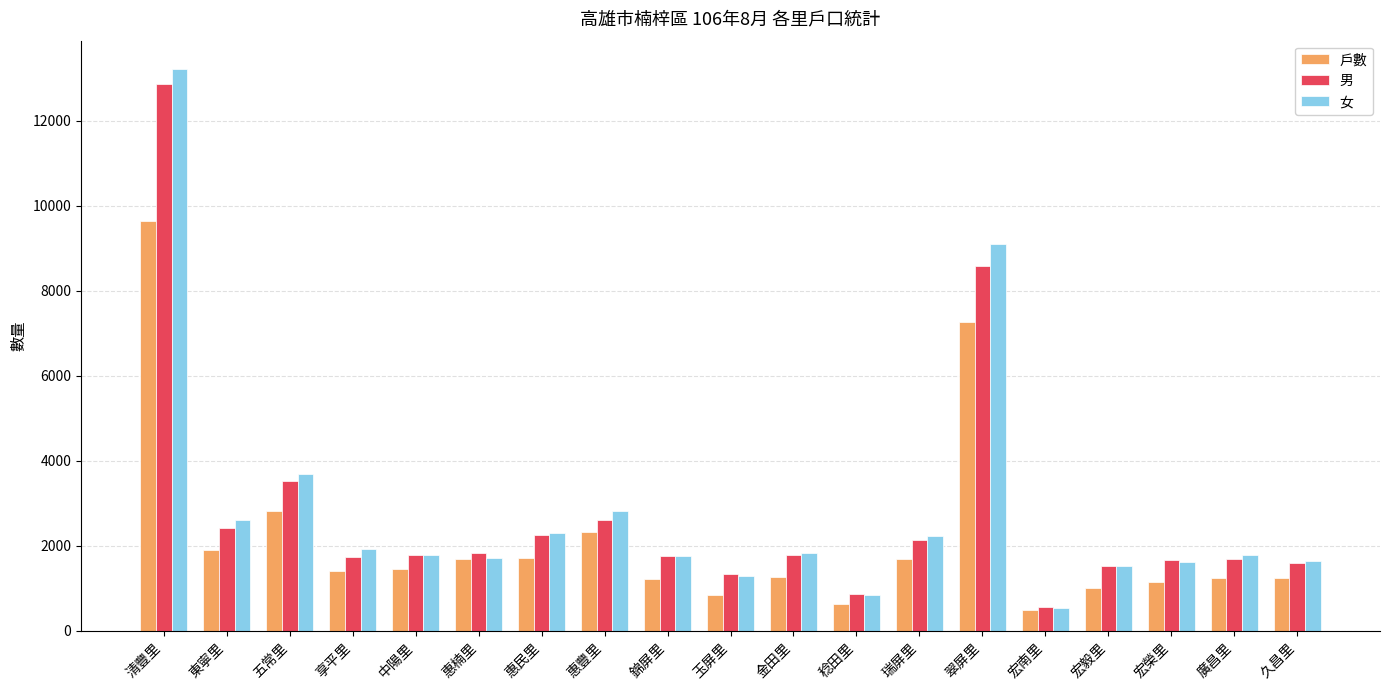

What are all the series names shown in the legend?

戶數, 男, 女